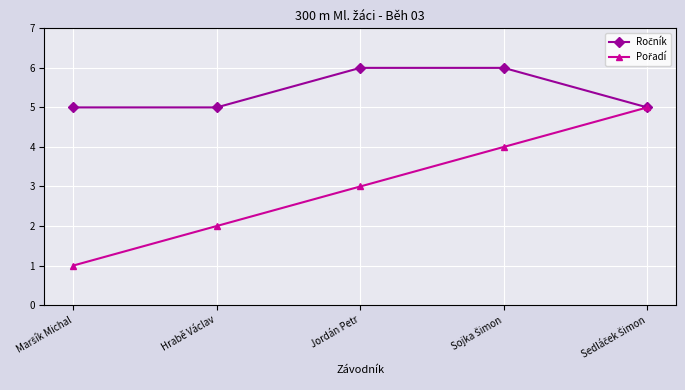

What position from the right is Jordán Petr?

3